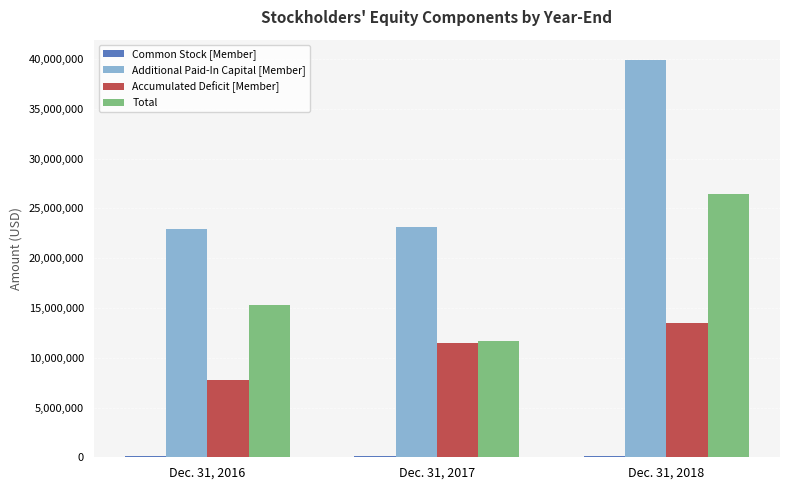

Which series has the largest total across all categories?

Additional Paid-In Capital [Member]